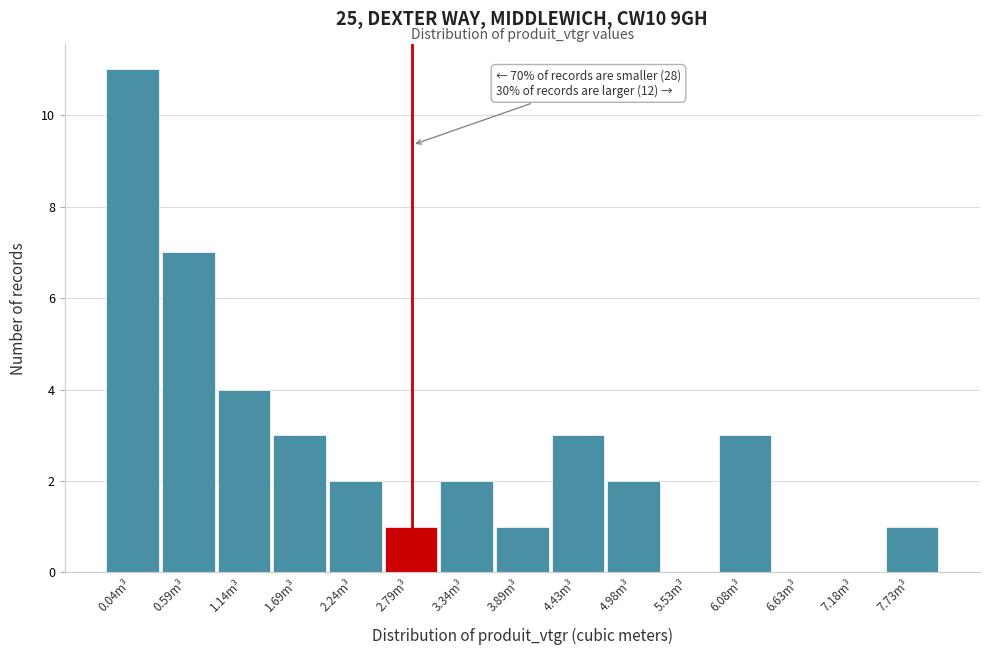

Reading left to right, transcribe all the data shown in this chart.

0.04m³=11	0.59m³=7	1.14m³=4	1.69m³=3	2.24m³=2	2.79m³=1	3.34m³=2	3.89m³=1	4.43m³=3	4.98m³=2	5.53m³=0	6.08m³=3	6.63m³=0	7.18m³=0	7.73m³=1